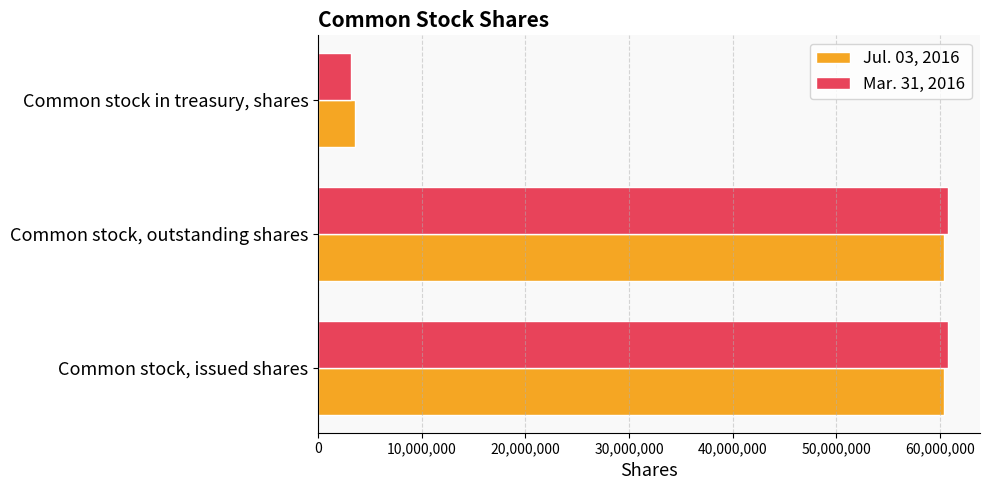

What is the sum of all Mar. 31, 2016 values?

124790353